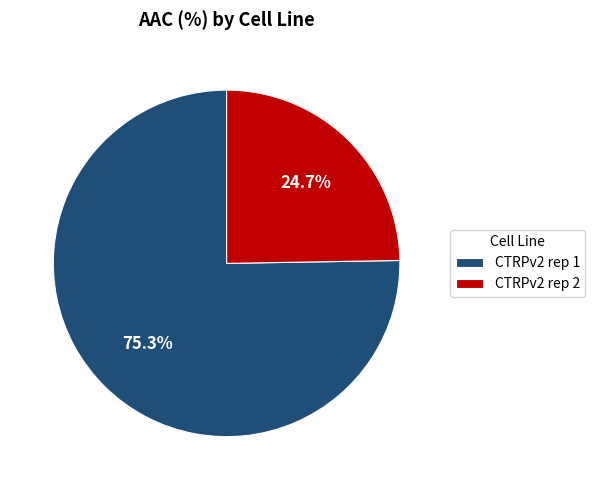

Between CTRPv2 rep 1 and CTRPv2 rep 2, which is larger?

CTRPv2 rep 1